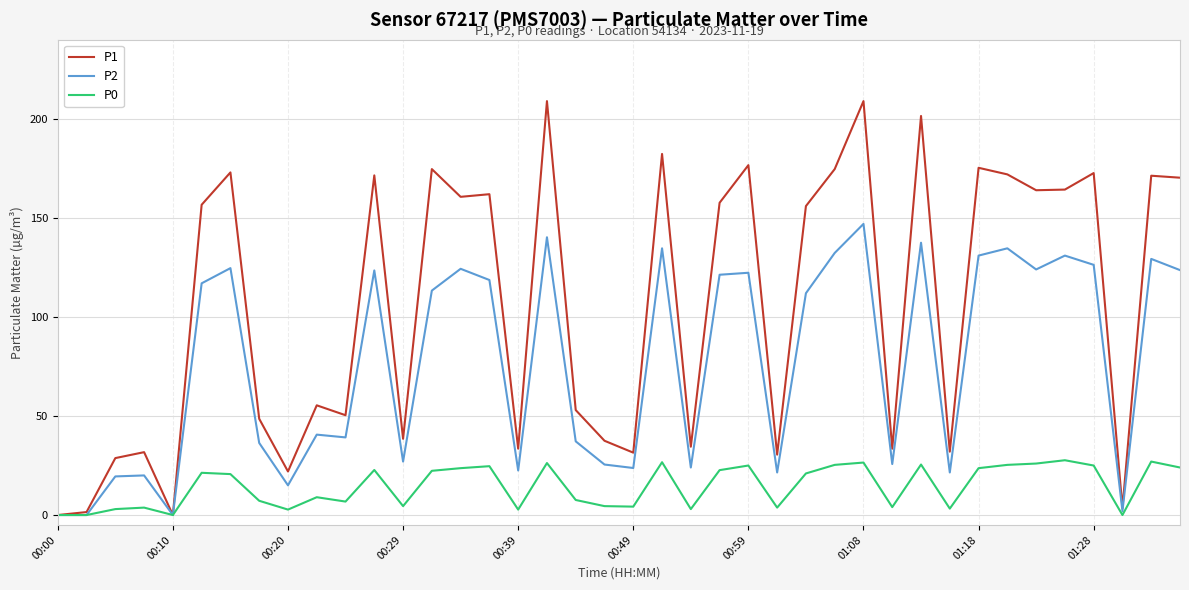

Rank the series by their maximum value, from lowest to highest.

P0, P2, P1